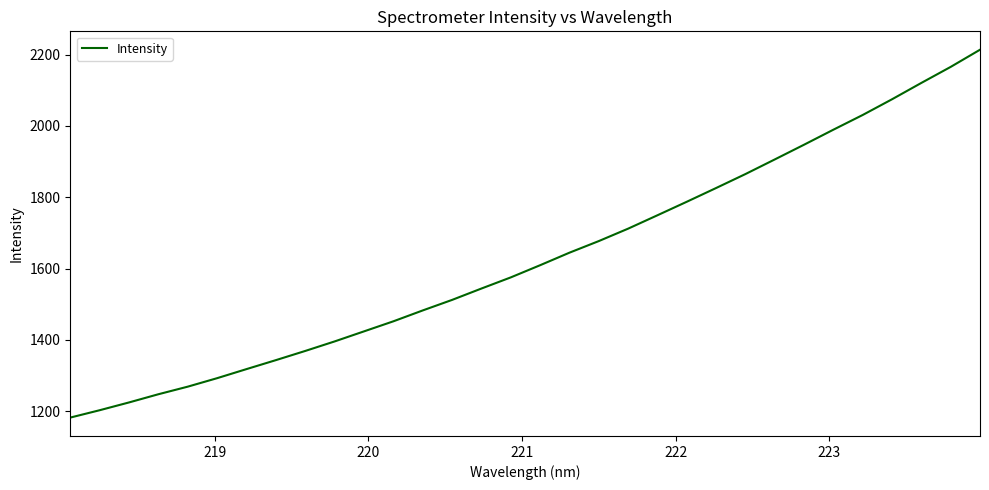

Count the number of categories in the chart.

32